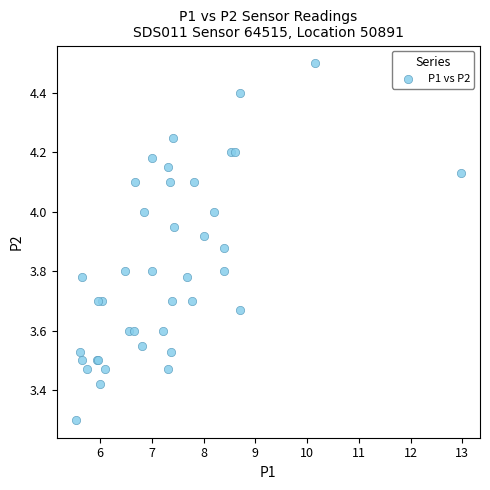

What Y value in the scatter plot is closest to 3?

3.3